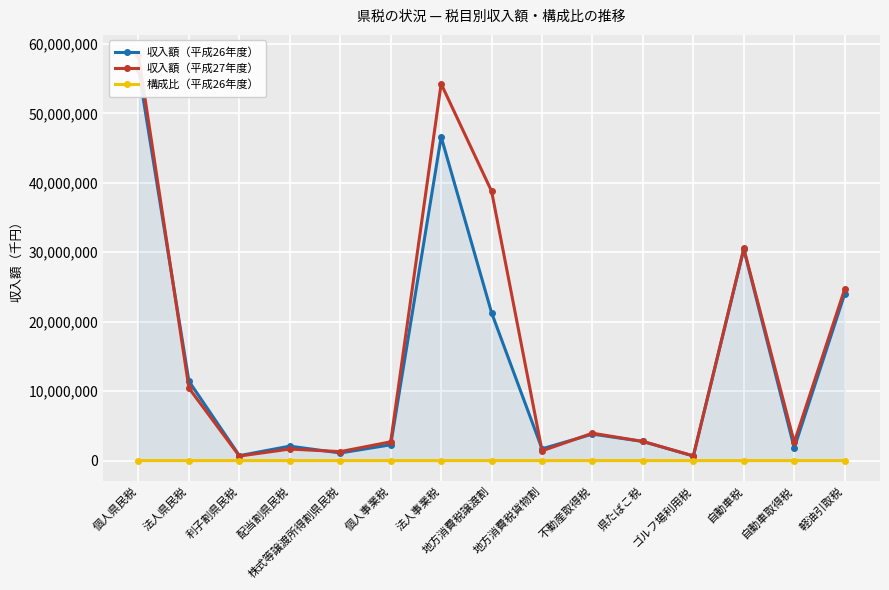

At which label does 構成比（平成26年度） reach its minimum?

ゴルフ場利用税